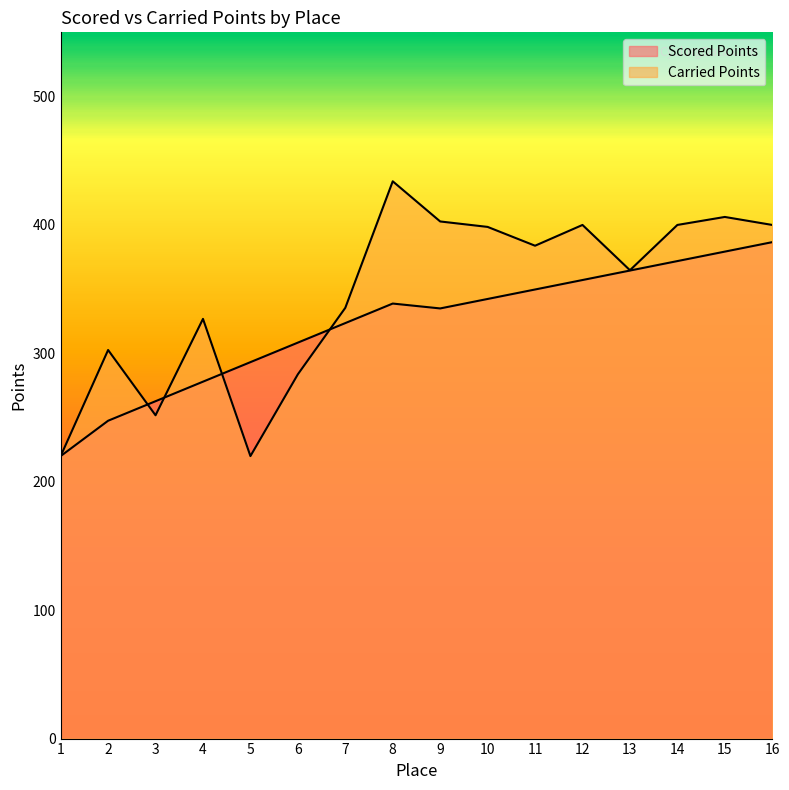

What is the approximate value of Scored Points at 12?

357.1